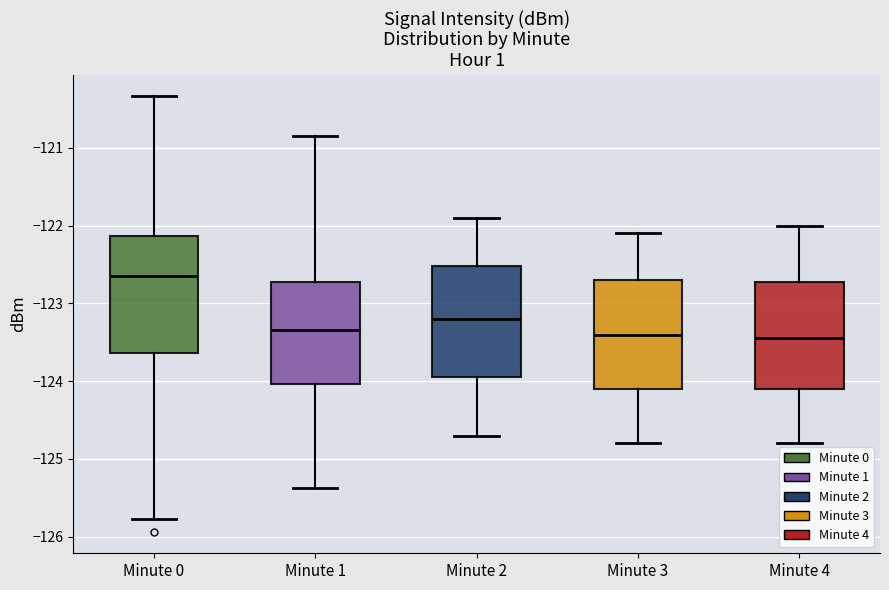

Reading left to right, read every box against the y-axis: the position of its median line, the range the box covers, and the ends of its whiskers. The values are not printed on the chart, so give them approximately, as read against the axis.

Minute 0: median -122.7, box -123.6 to -122.1, whiskers -125.8 to -120.3
Minute 1: median -123.3, box -124.0 to -122.7, whiskers -125.4 to -120.8
Minute 2: median -123.2, box -123.9 to -122.5, whiskers -124.7 to -121.9
Minute 3: median -123.4, box -124.1 to -122.7, whiskers -124.8 to -122.1
Minute 4: median -123.4, box -124.1 to -122.7, whiskers -124.8 to -122.0